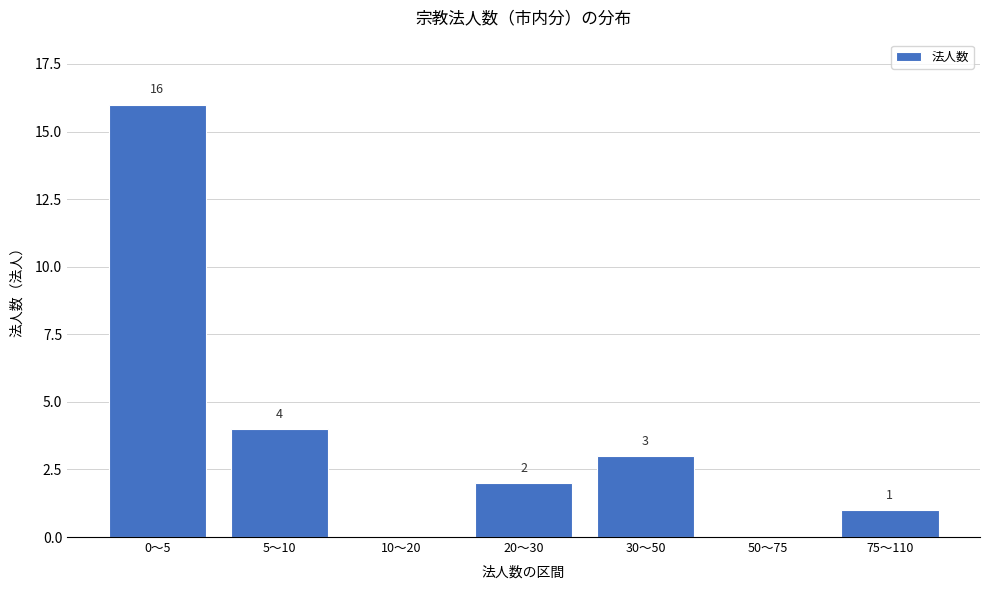

Reading left to right, what are all the values shown in this chart?

0〜5=16	5〜10=4	10〜20=0	20〜30=2	30〜50=3	50〜75=0	75〜110=1